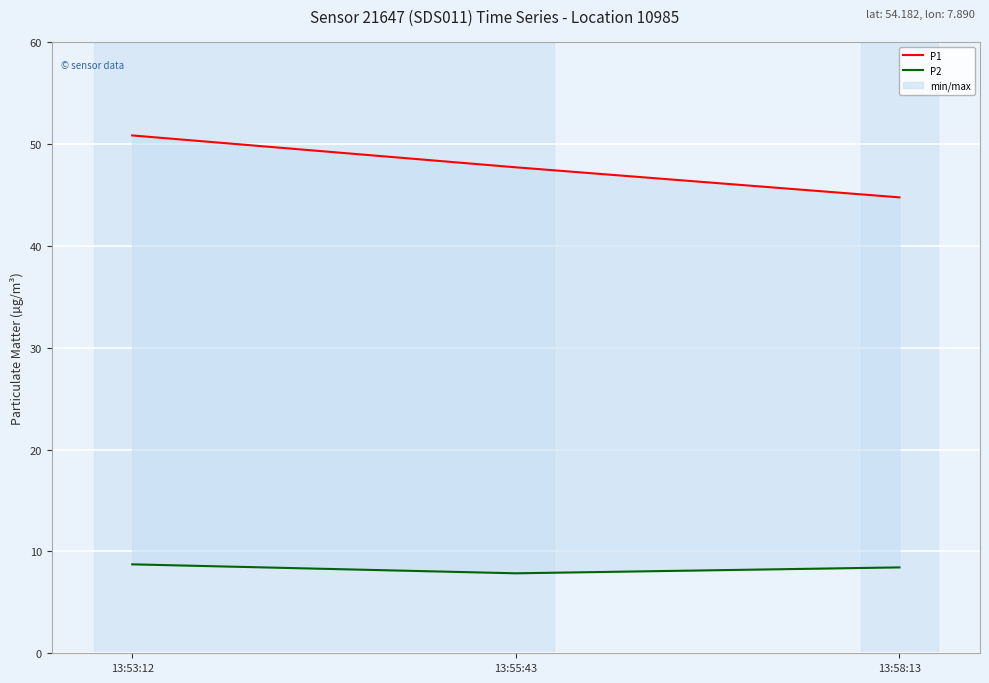

List the labels in order of P2 value, largest first.

13:53:12, 13:58:13, 13:55:43